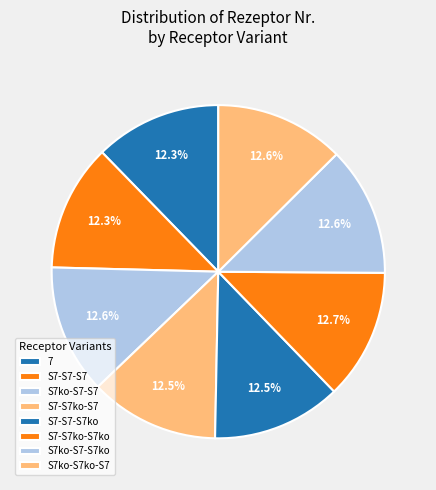

How many segments does this pie chart have?

8